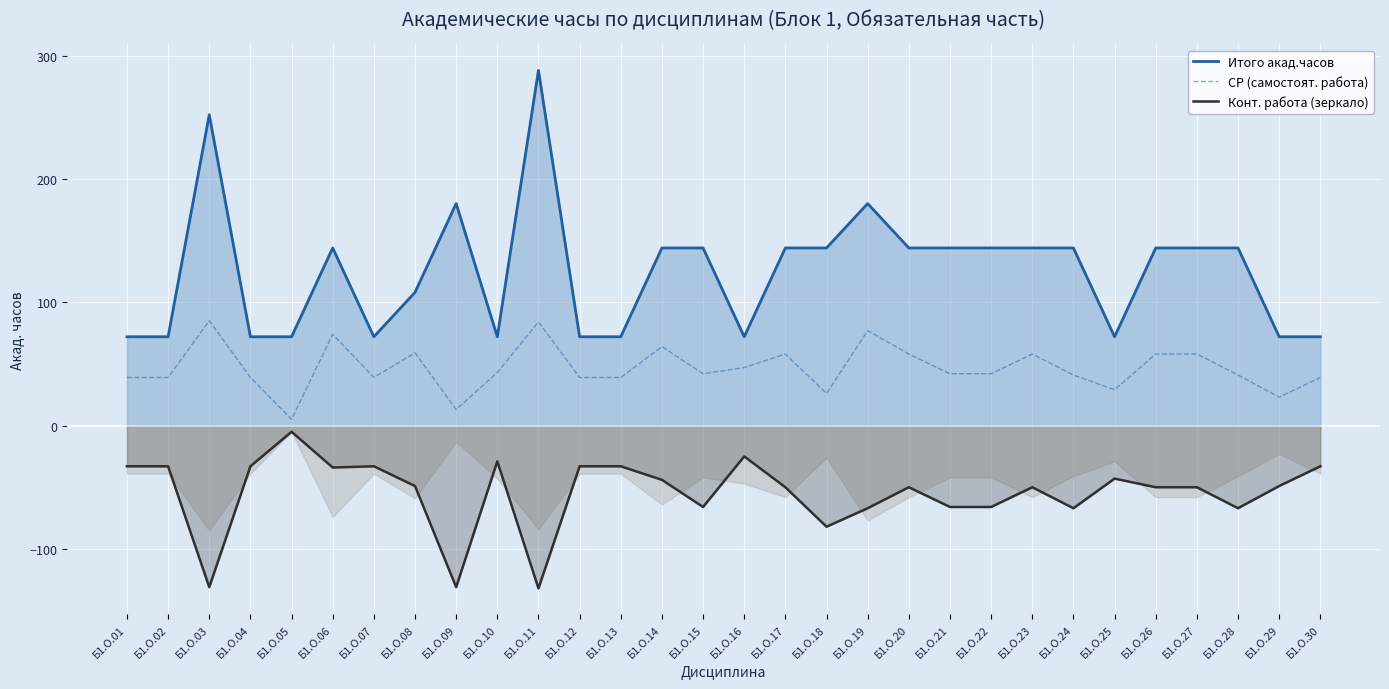

Where is СР (самостоят. работа) nearest to the value 45?

Б1.О.10